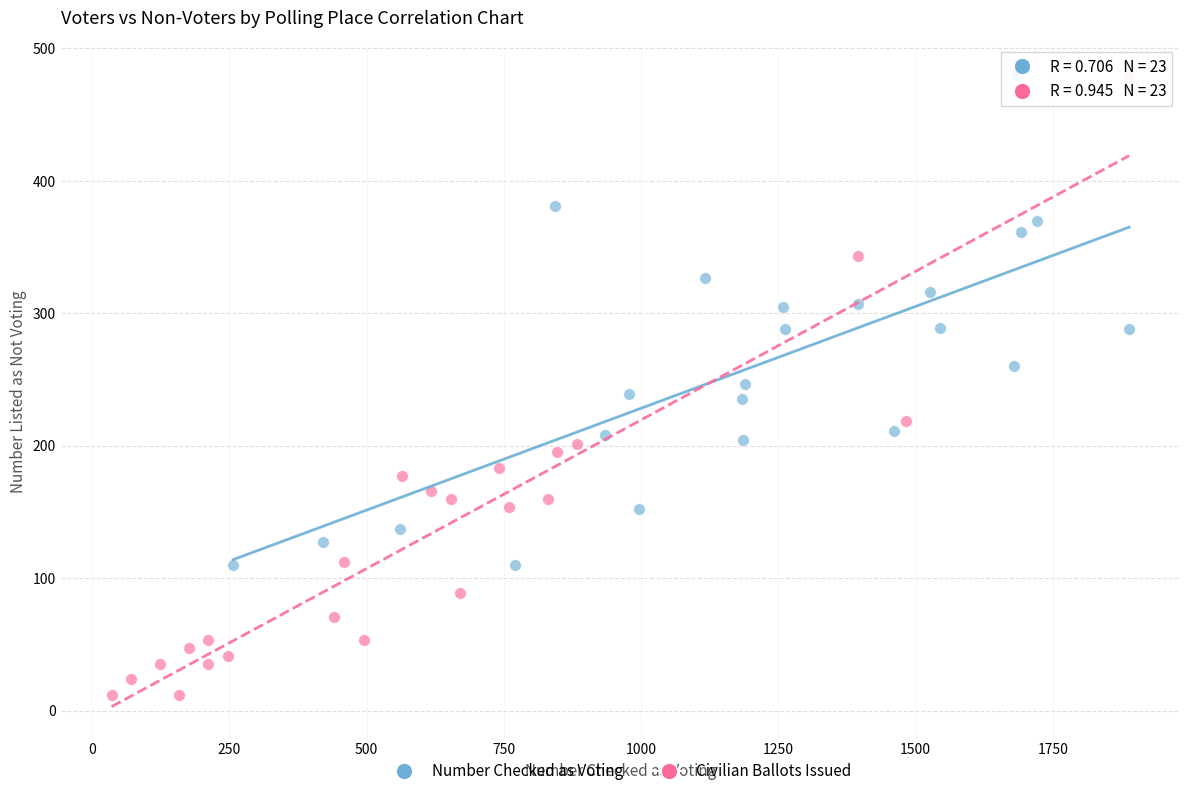

Which series has the widest spread of Y values?

Civilian Ballots Issued